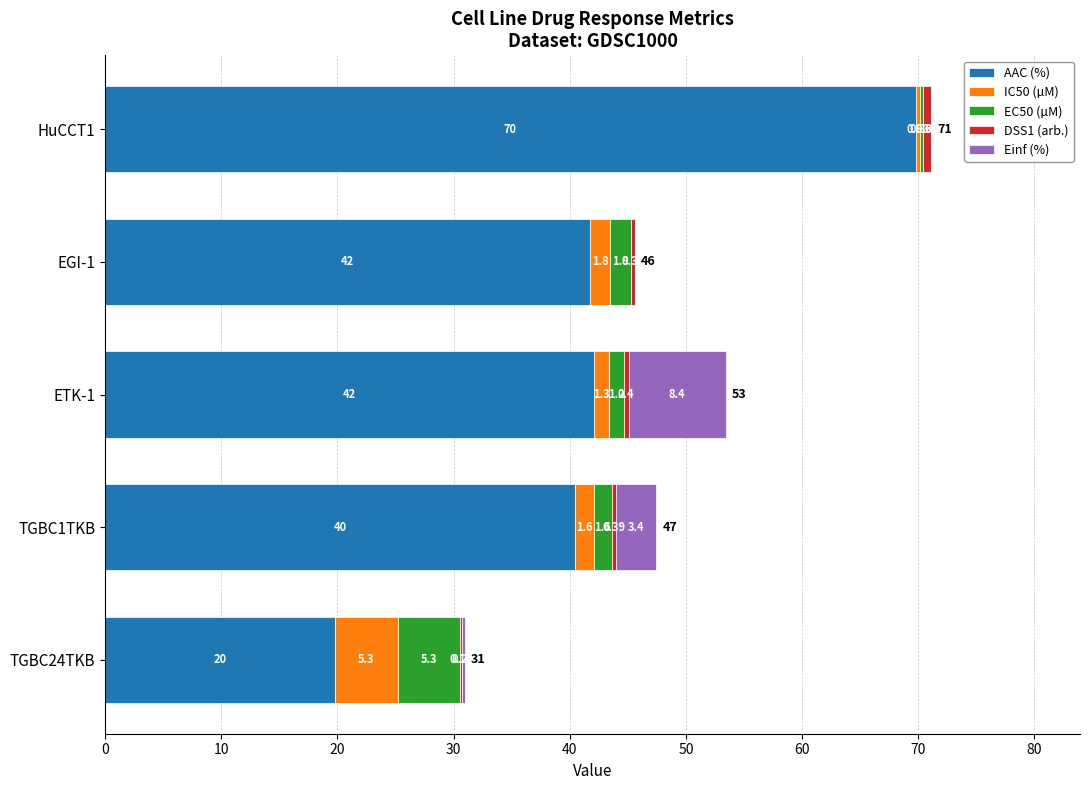

What is the total value across all series at TGBC1TKB?

47.5